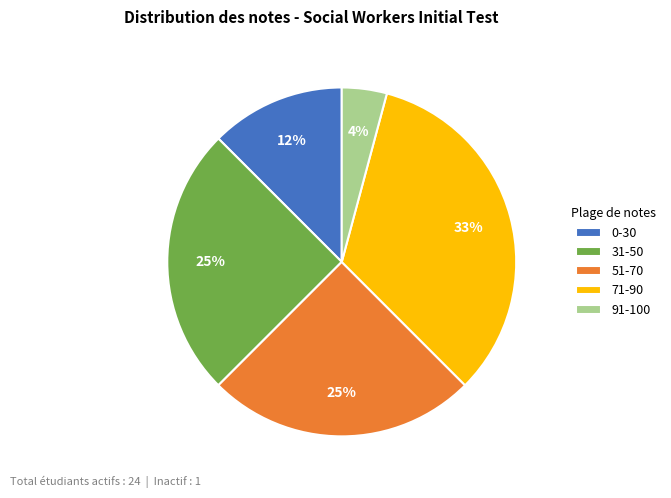

Approximately how many times larger is the value at 71-90 compared to 51-70?

1.3